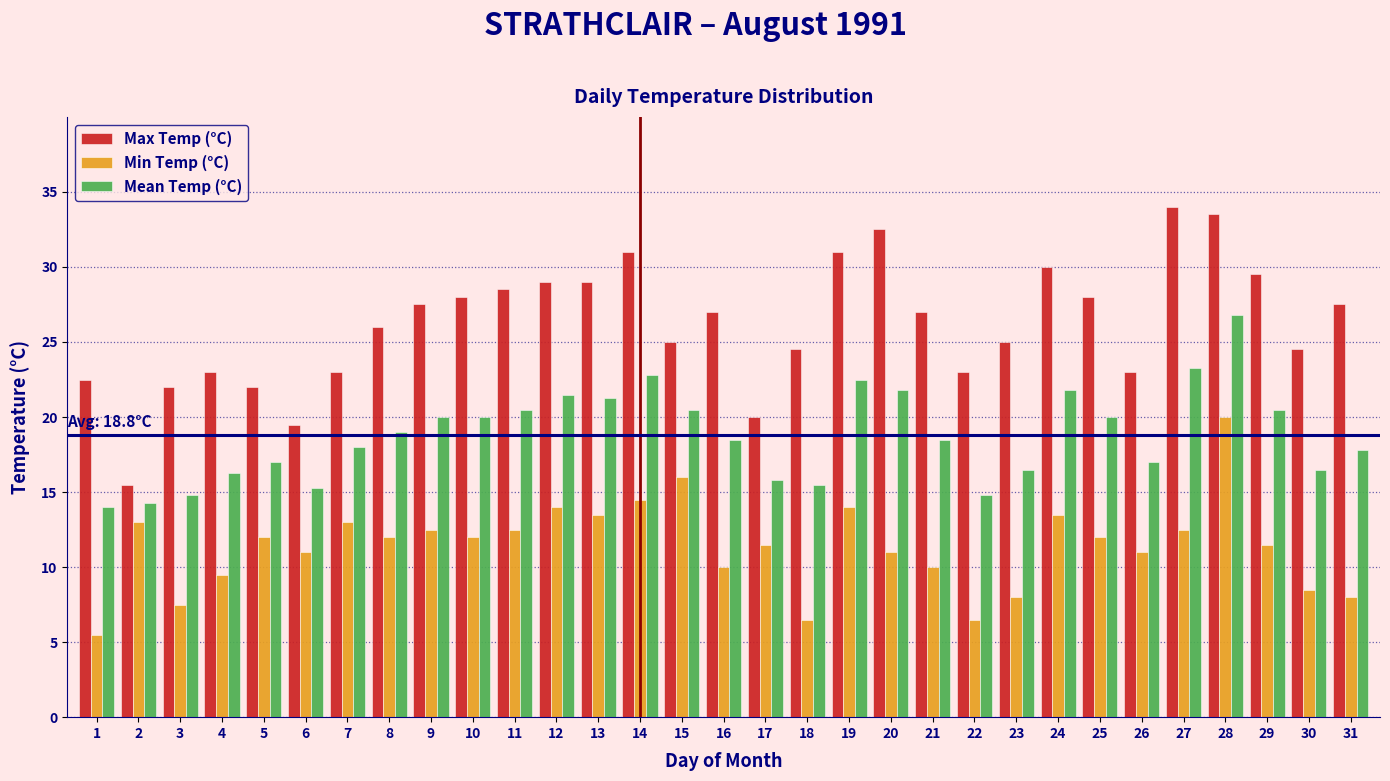

What is the highest value of the Mean Temp (°C) series?

26.8